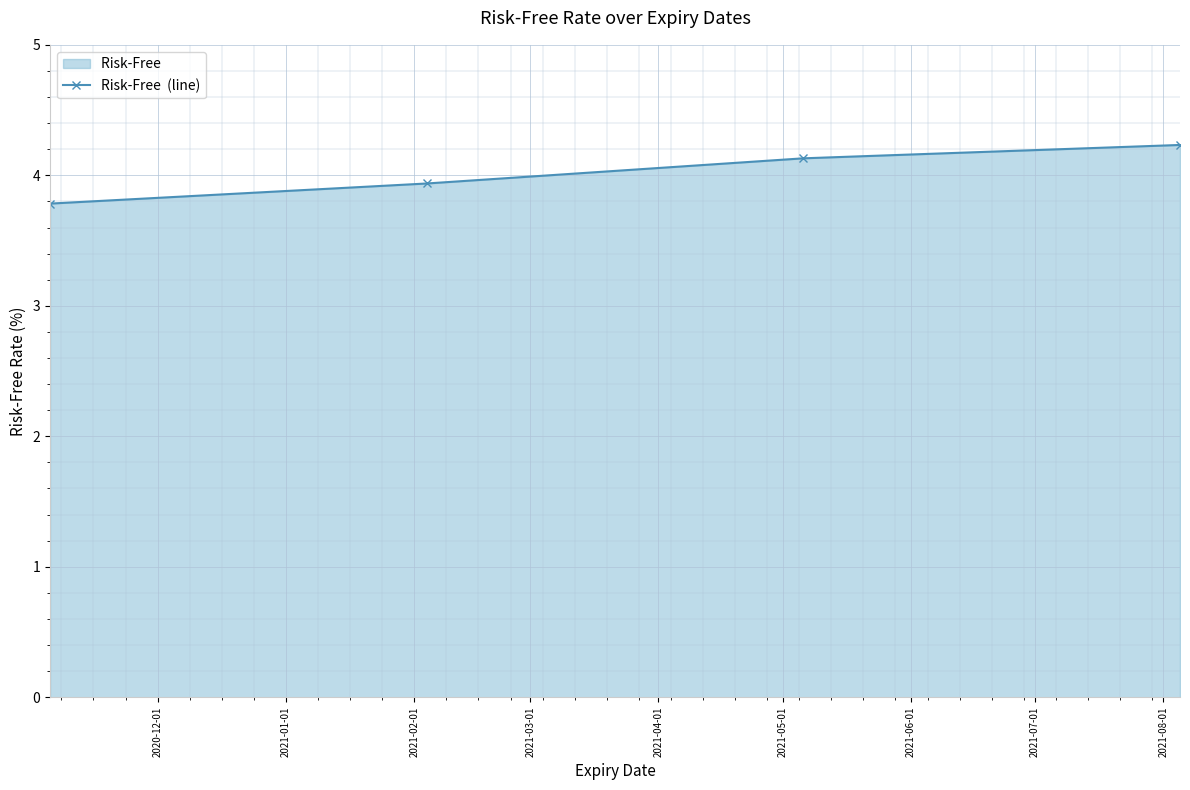

What is the average value?

4.0